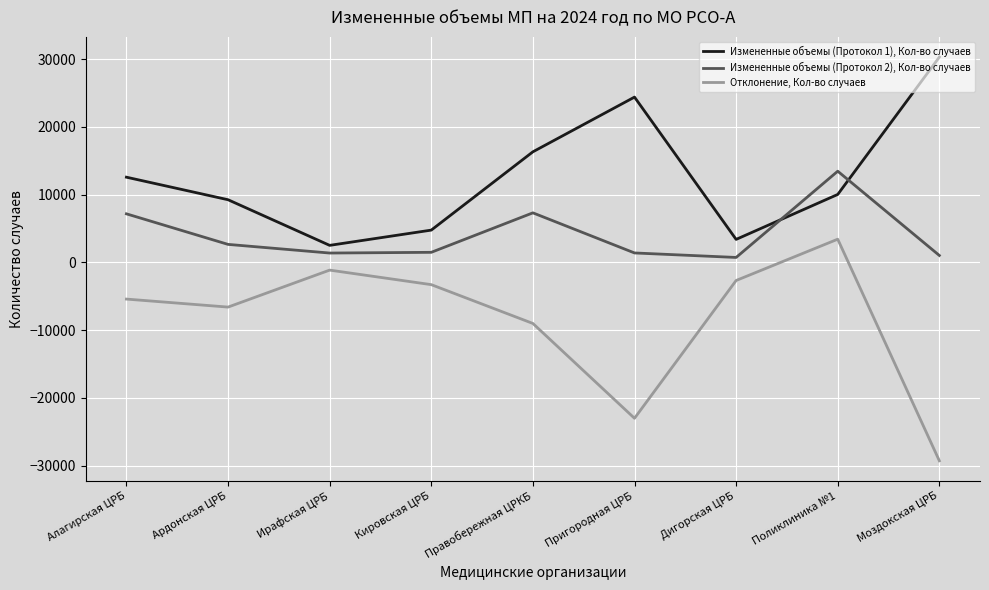

At which label does Отклонение, Кол-во случаев reach its peak?

Поликлиника №1